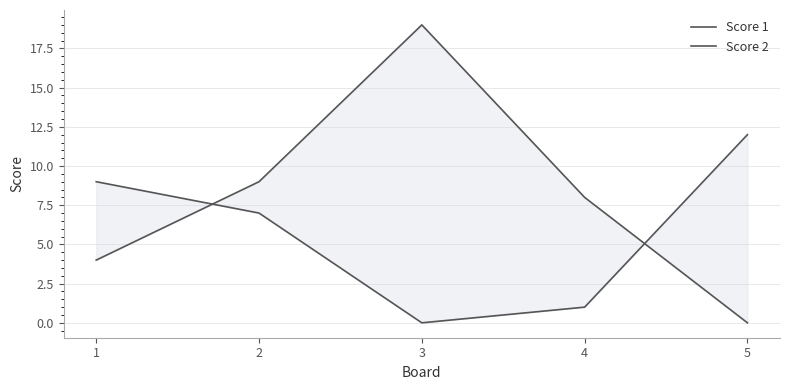

What is the value of the Score 1 point at the 4th from the left?

1